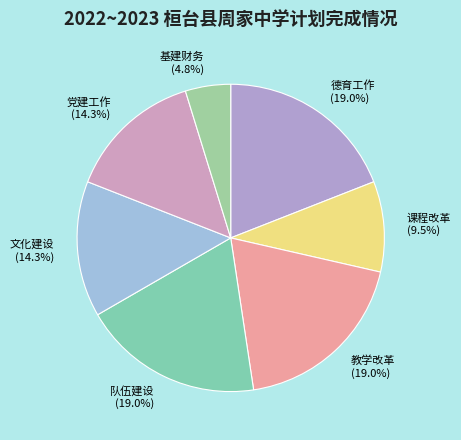

Which has a higher value, 队伍建设 or 党建工作?

队伍建设